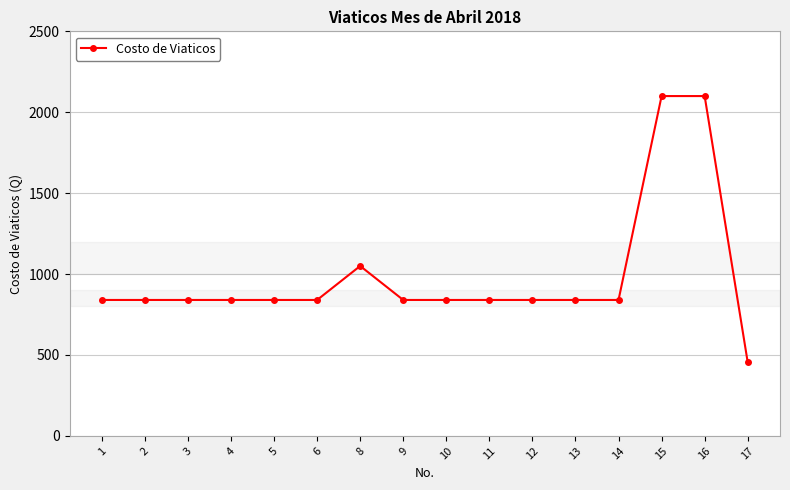

Is it true that the value at 6 is 1194.5?

False